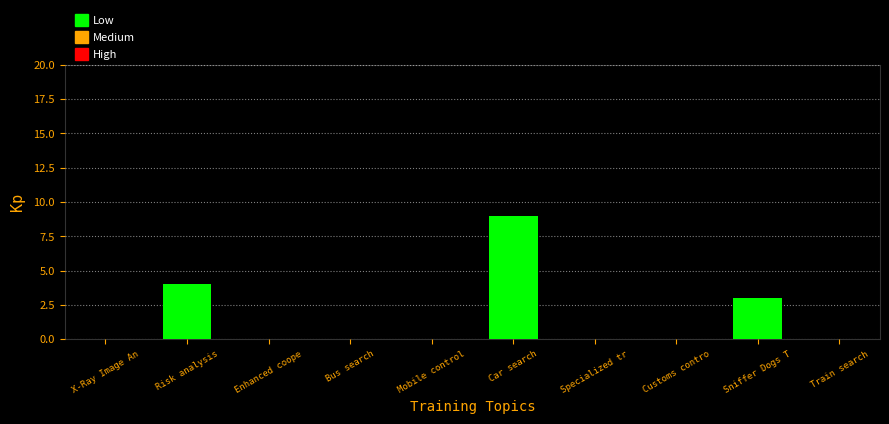

Count the values in the range 0 to 3.

8